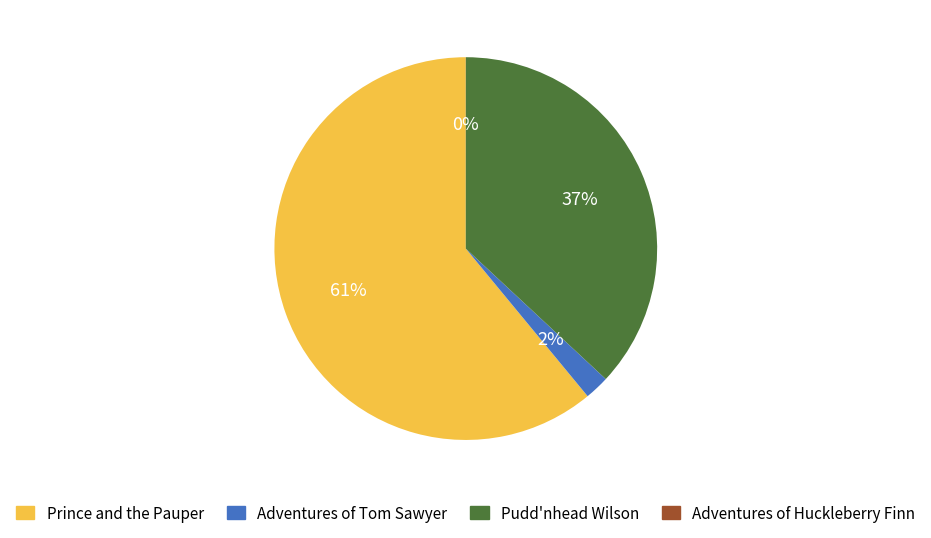

Which has a higher value, Pudd'nhead Wilson or Prince and the Pauper?

Prince and the Pauper